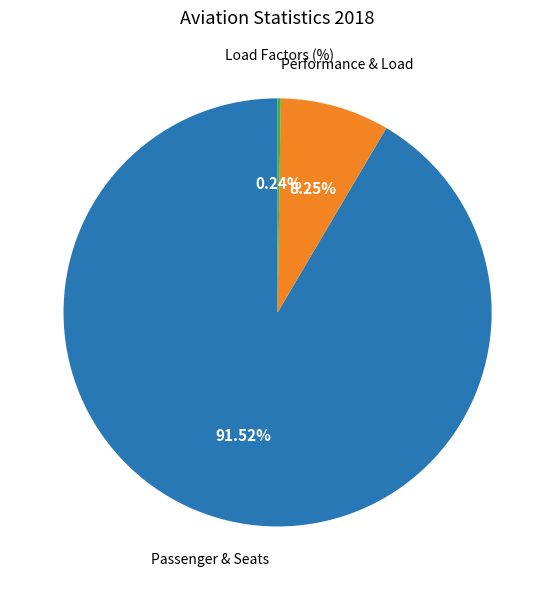

Is there a majority slice in this chart?

Yes